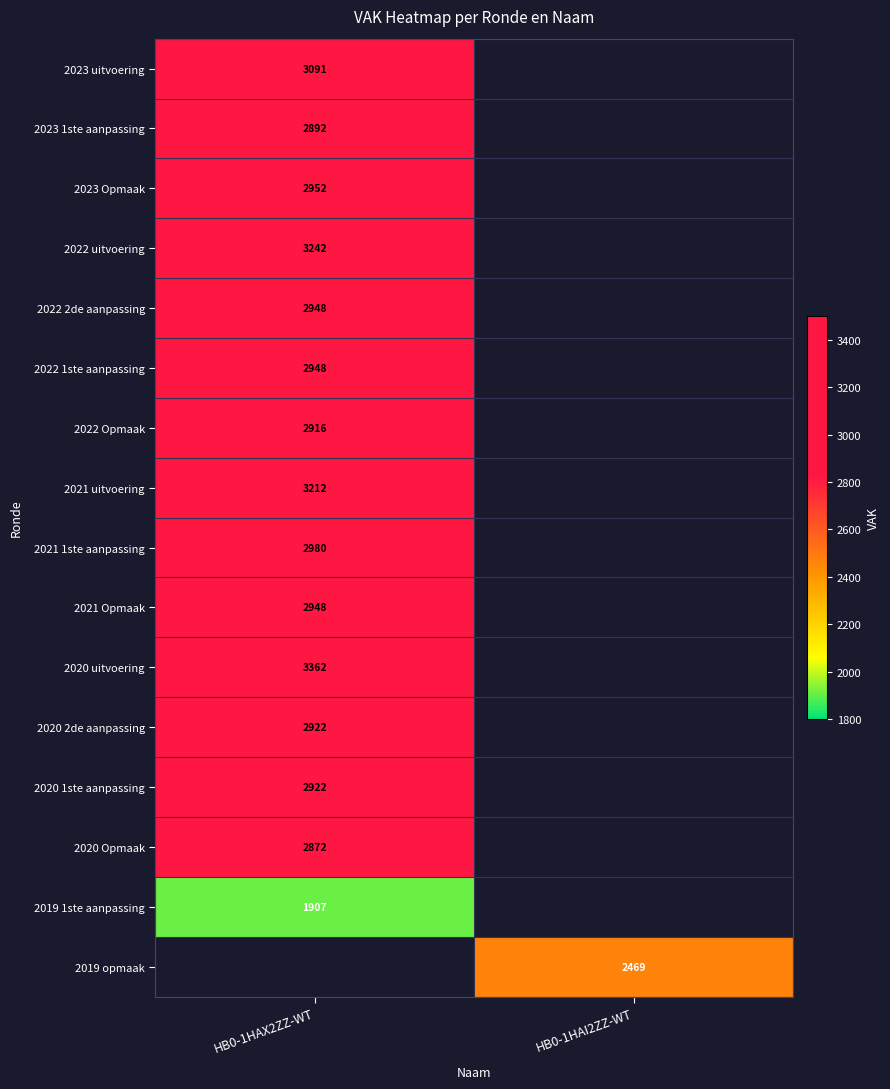

Is it true that 2022 2de aanpassing equals 2948 at HB0-1HAX2ZZ-WT?

True